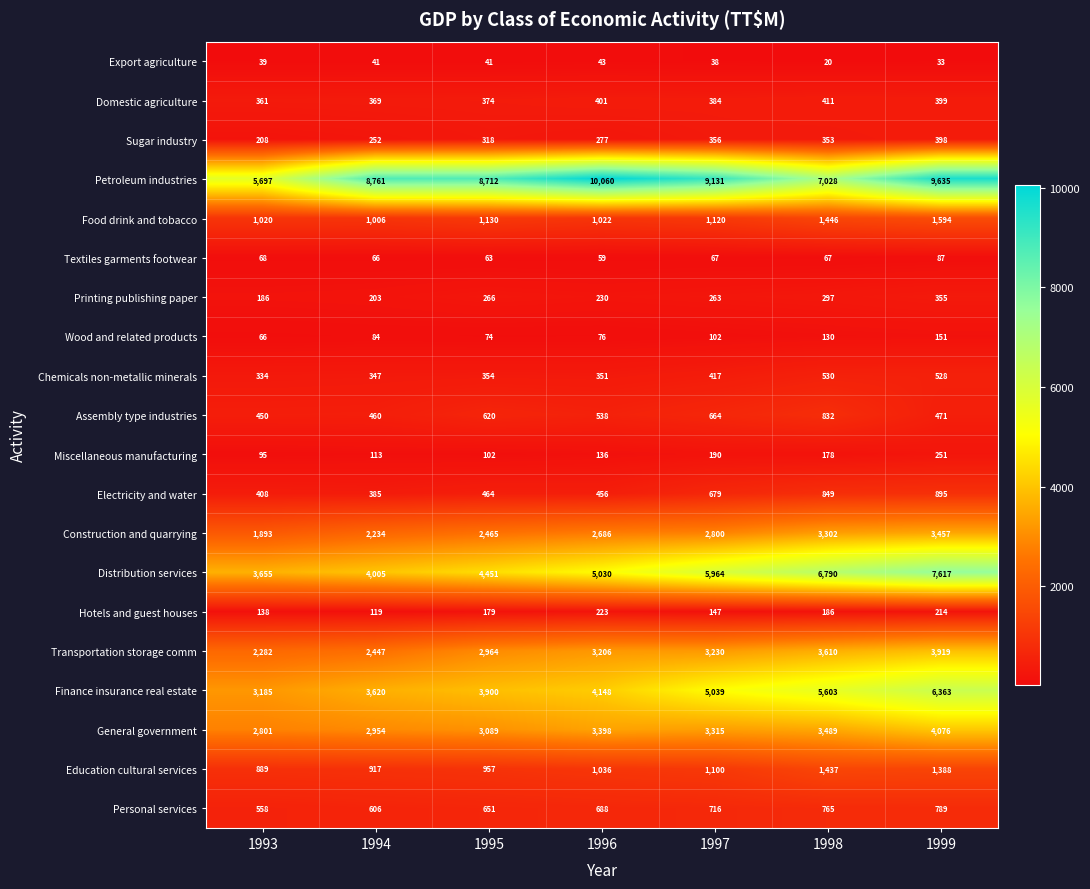

Where does the Assembly type industries series first go above 538?

1995